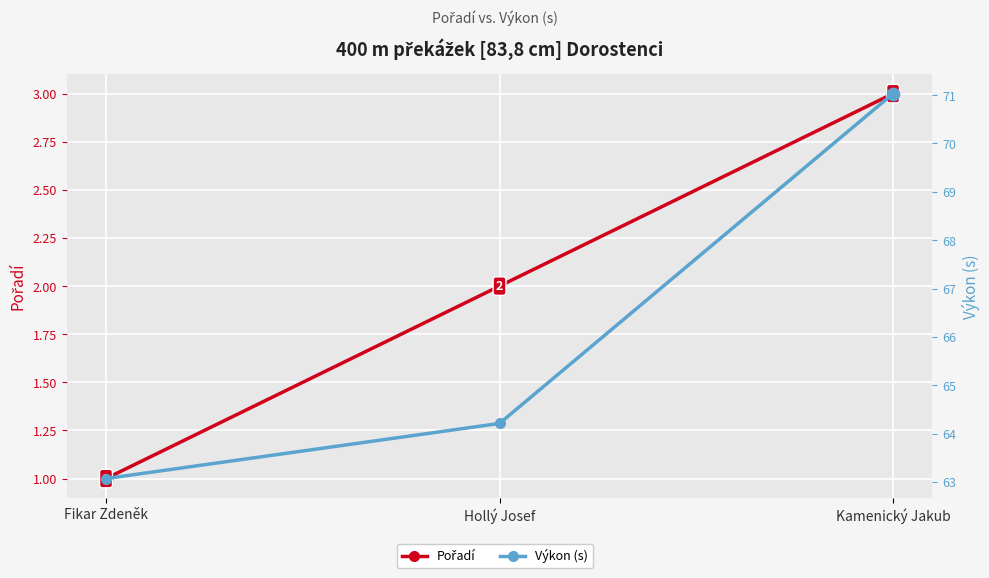

Which series contains the highest Y value?

Výkon (s)